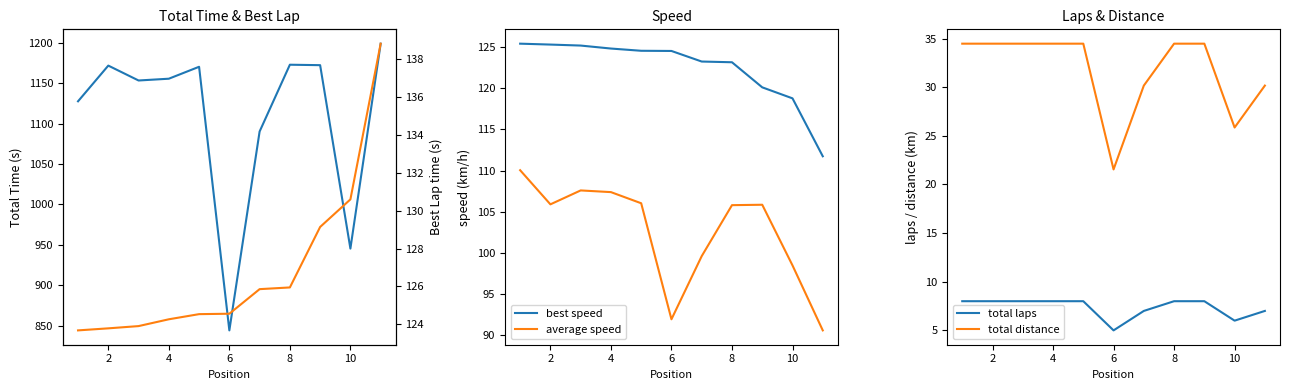

True or false: total laps and total distance intersect in this chart.

False